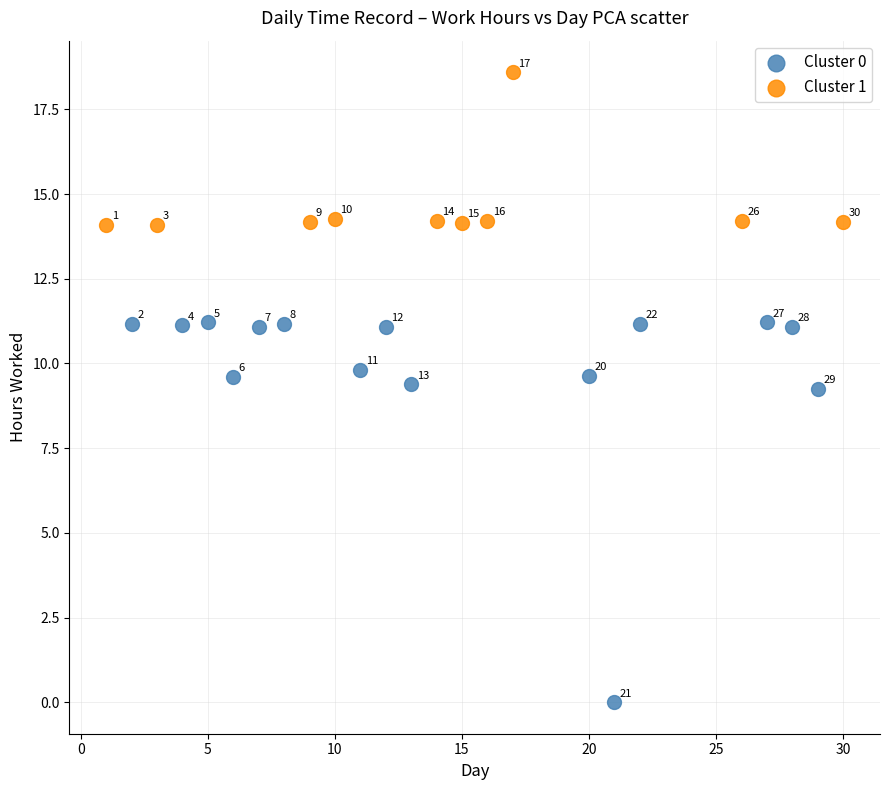

What are all the series names shown in the legend?

Cluster 0, Cluster 1